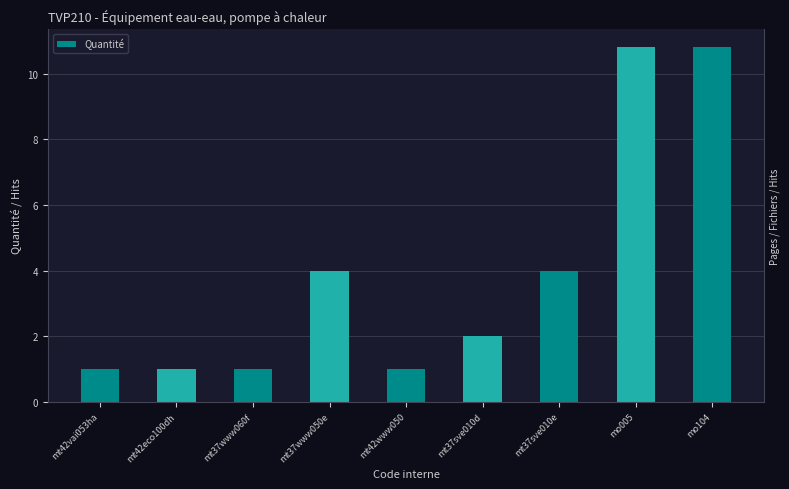

List the labels in order of value, smallest first.

mt42vai053ha, mt42eco100dh, mt37www060f, mt42www050, mt37sve010d, mt37www050e, mt37sve010e, mo005, mo104